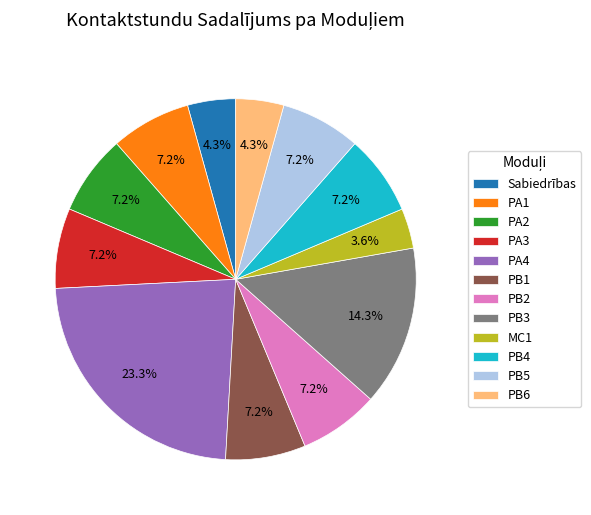

Which has a higher value, Sabiedrības or PB1?

PB1